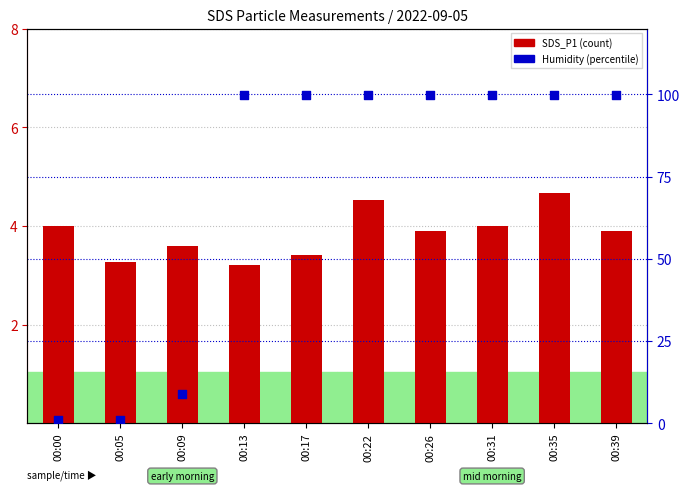

What are all the series names shown in the legend?

SDS_P1 (count), Humidity (%)